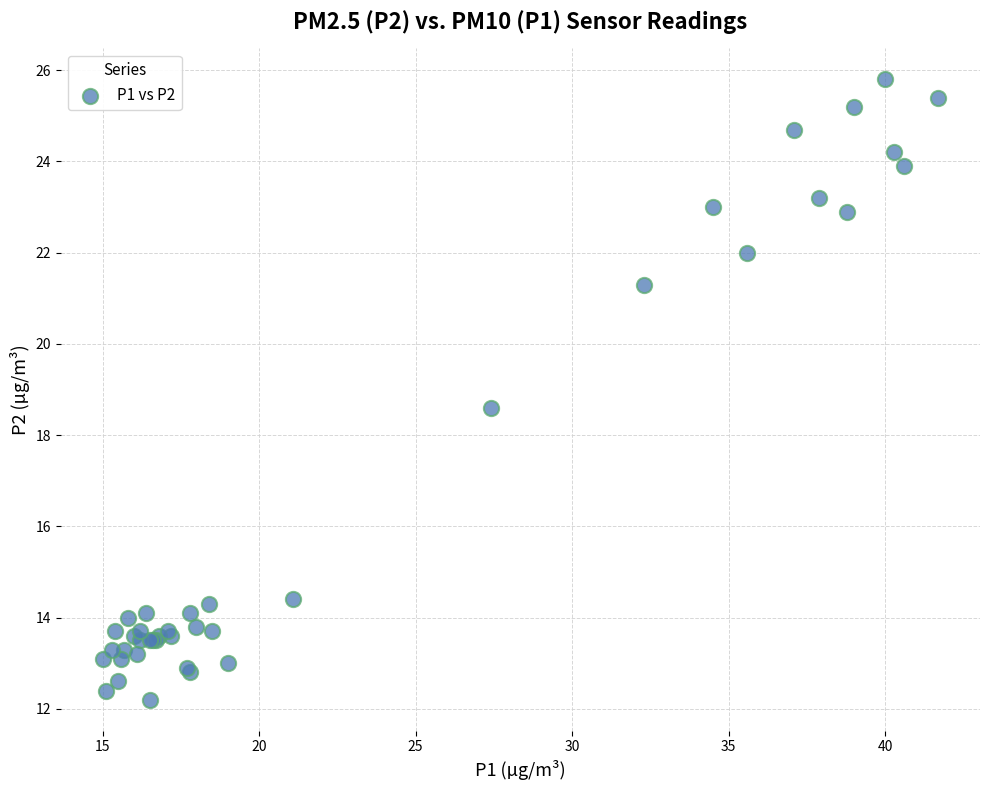

What Y value in the scatter plot is closest to 19?

18.6